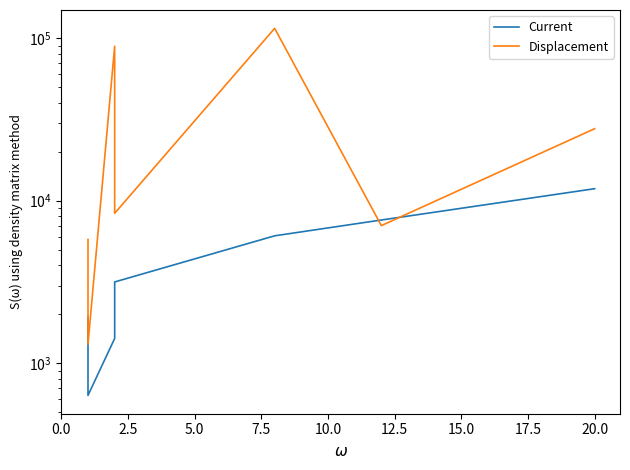

Rank the series by their maximum value, from highest to lowest.

Displacement, Current